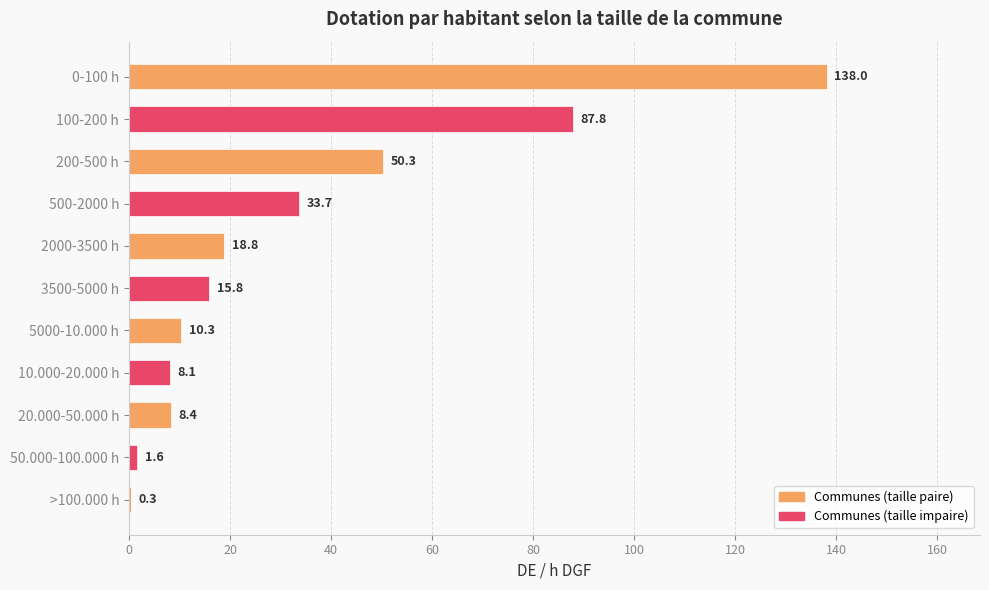

The chart shows a value of 30.0 at 2000-3500 h. True or false?

False